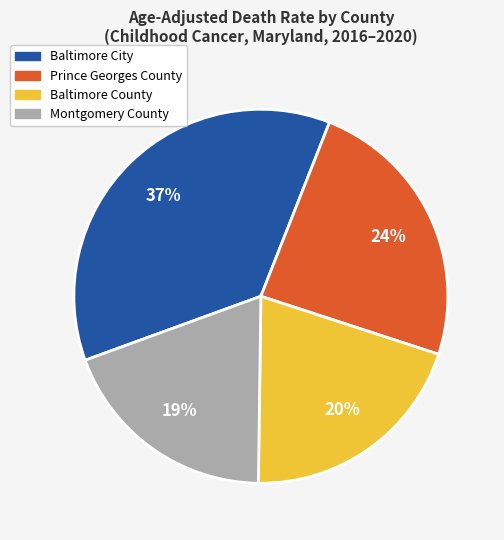

Do Baltimore City and Prince Georges County together represent more than half of the pie?

Yes